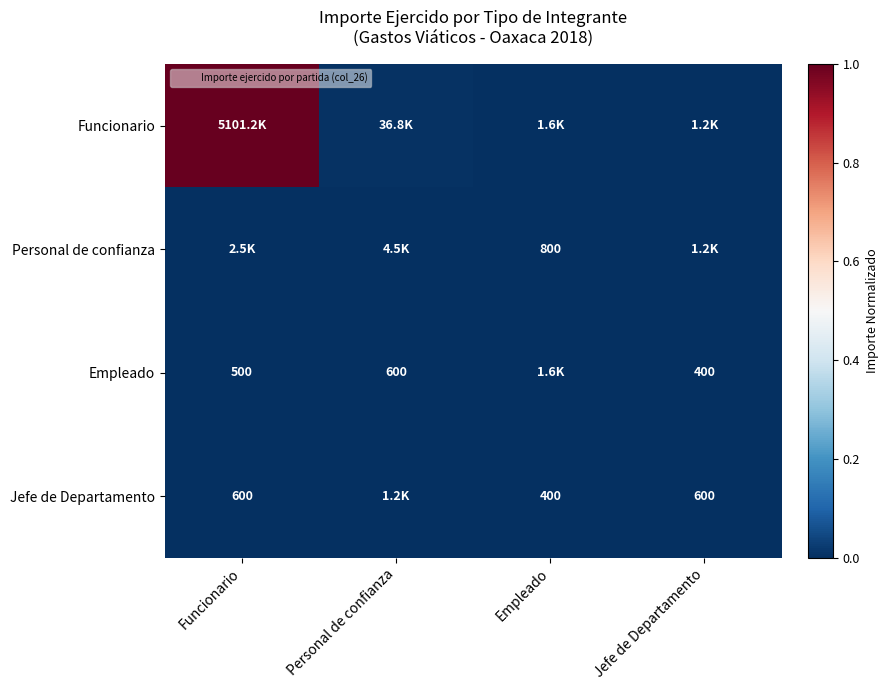

The Jefe de Departamento series shows 0.0 at Funcionario. True or false?

False